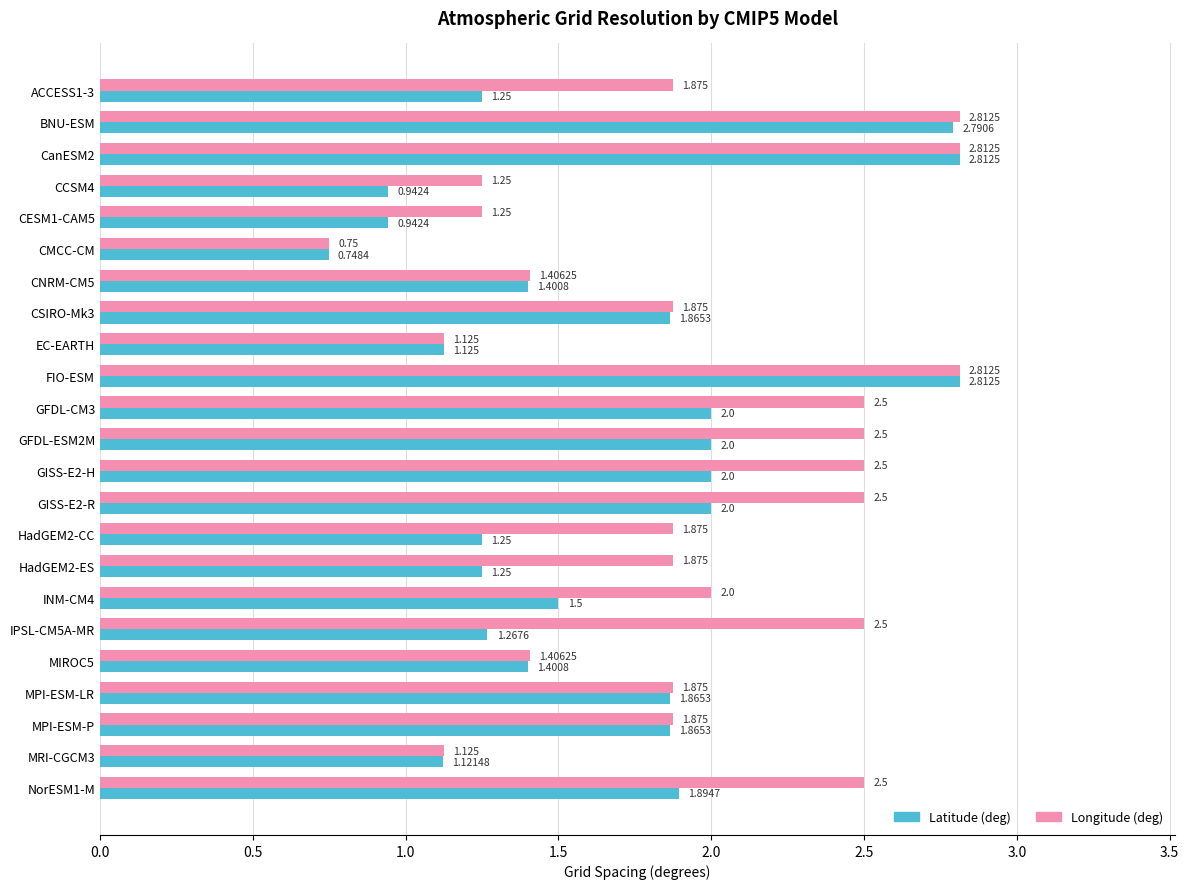

Which series has the largest total across all categories?

Longitude (deg)